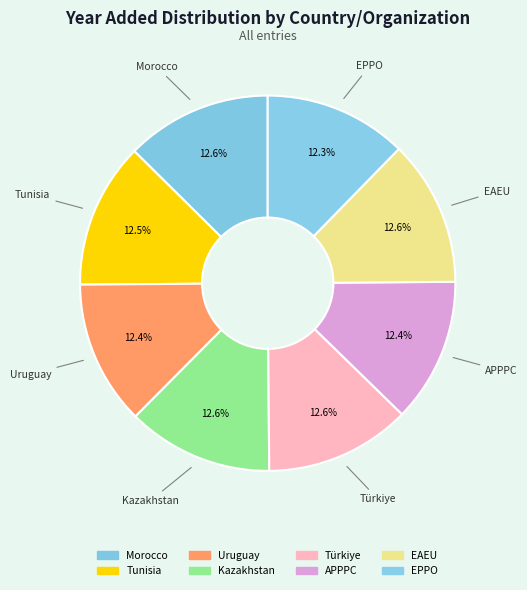

What percentage is the Morocco slice, to the nearest percent?

13%